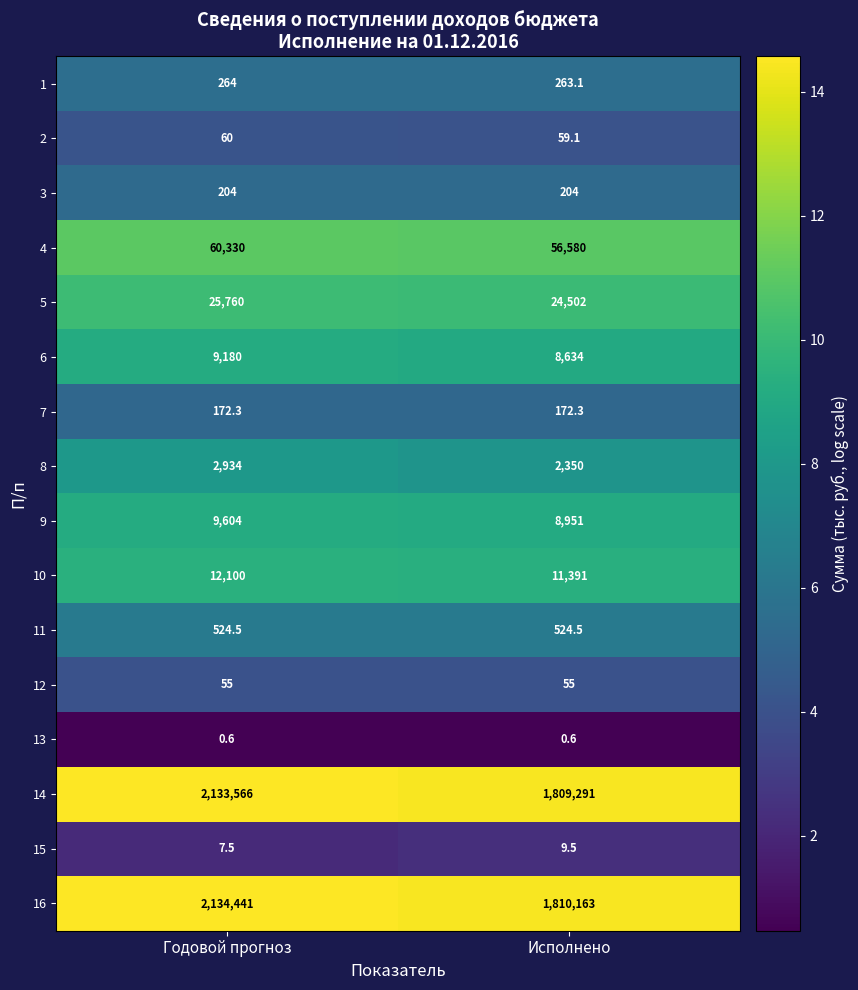

What is the difference between the maximum and minimum values in the 10 series?

709.0